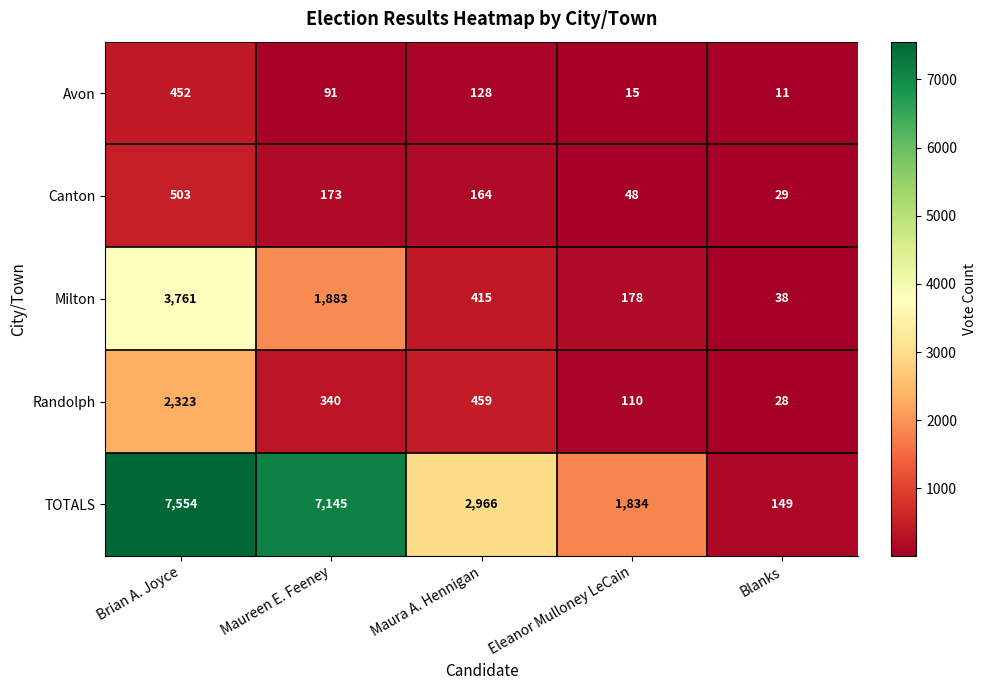

What is the sum of the Avon values at Maura A. Hennigan and Brian A. Joyce?

580